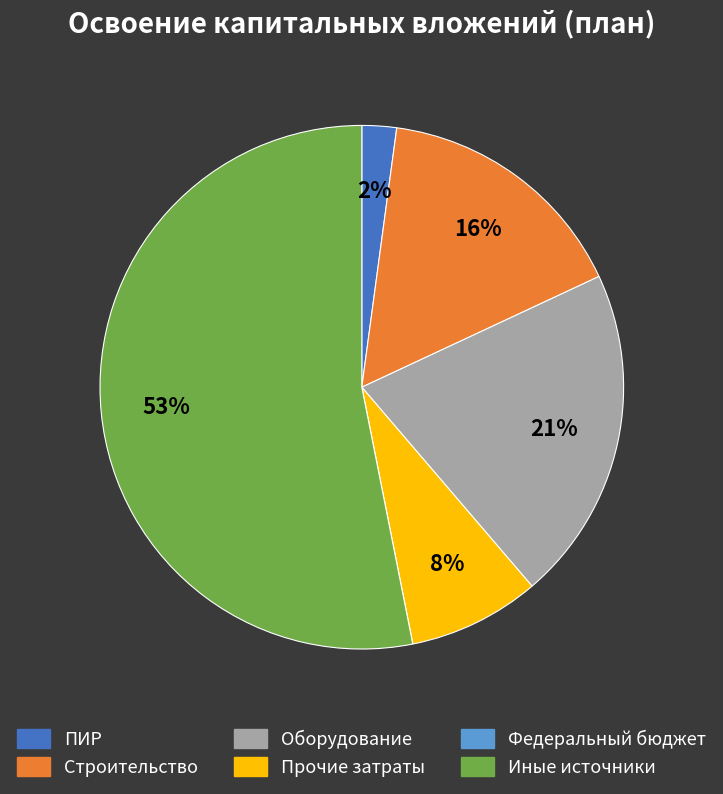

What is the largest slice in the pie chart?

Иные источники